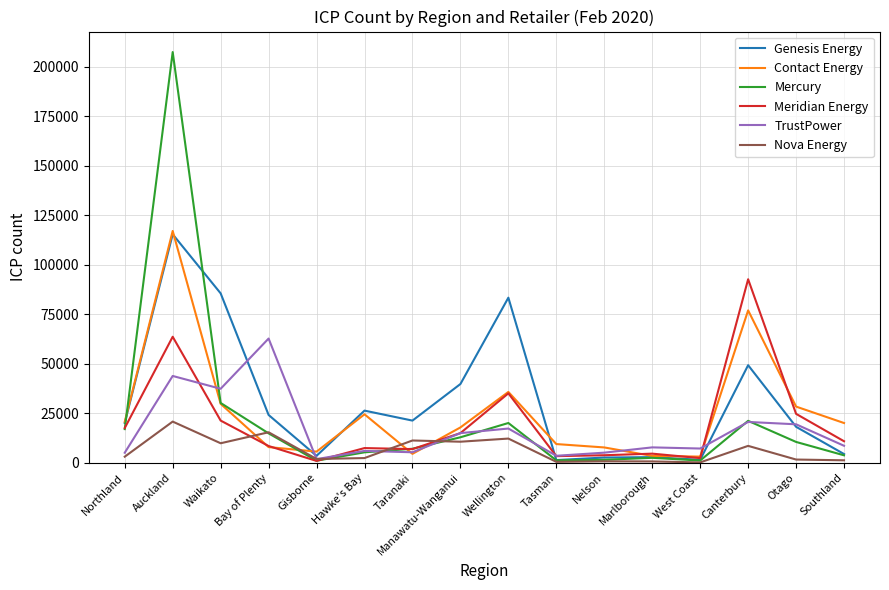

Is this an area chart (filled region under the line)?

No